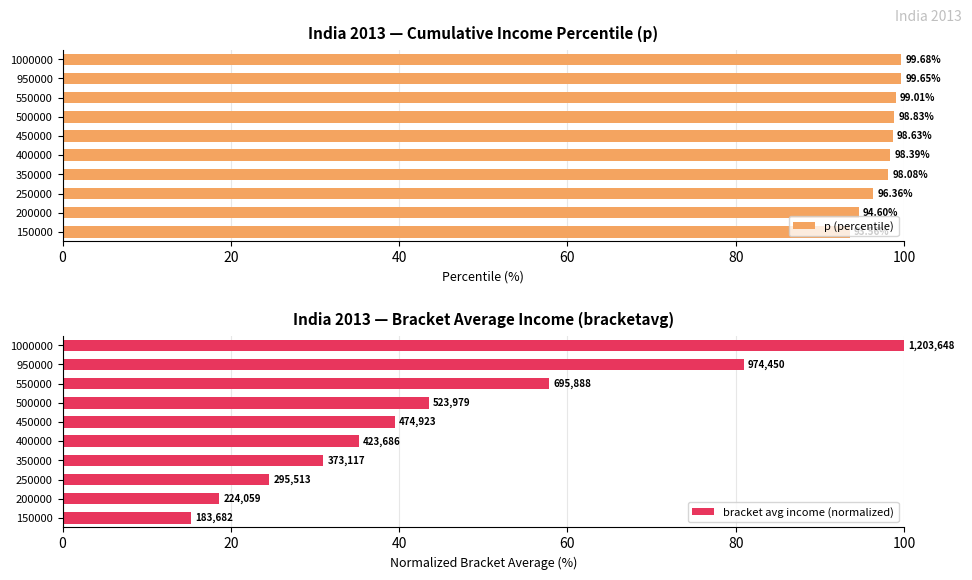

Are the bars horizontal?

Yes